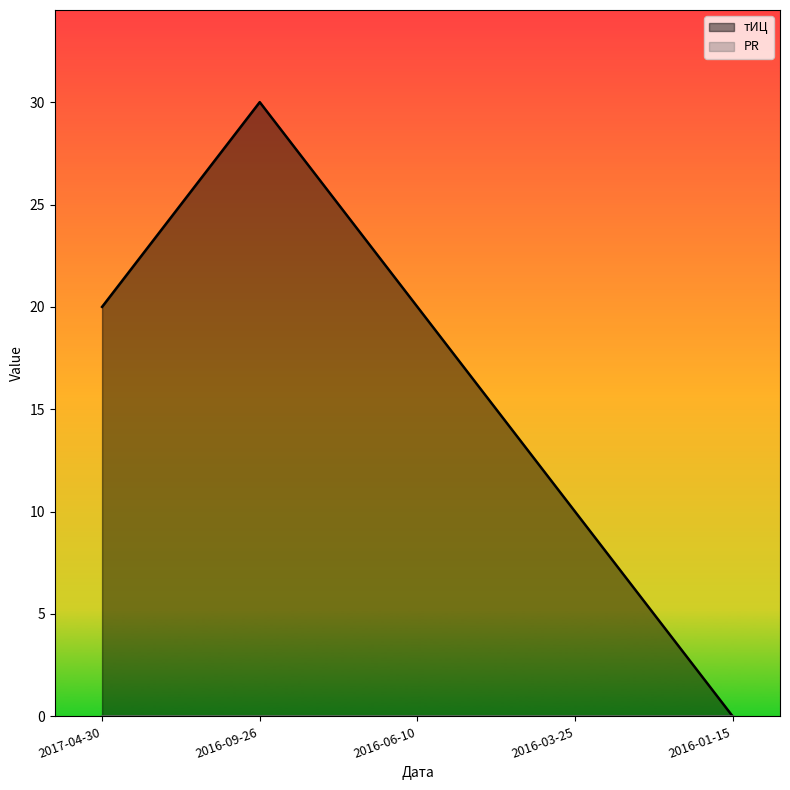

How many positive values are there?

4